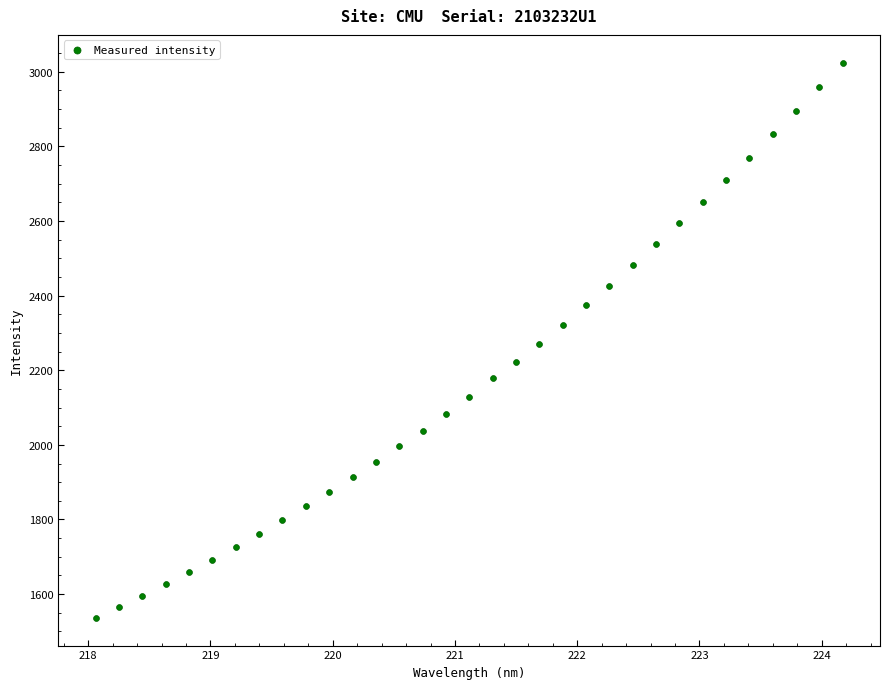

What is the range of Y values (max minus min)?

1487.5